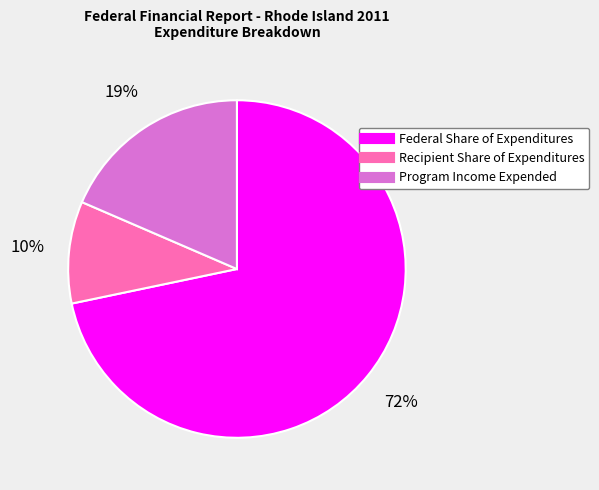

Combined, do Federal Share of Expenditures and Recipient Share of Expenditures account for over 50%?

Yes